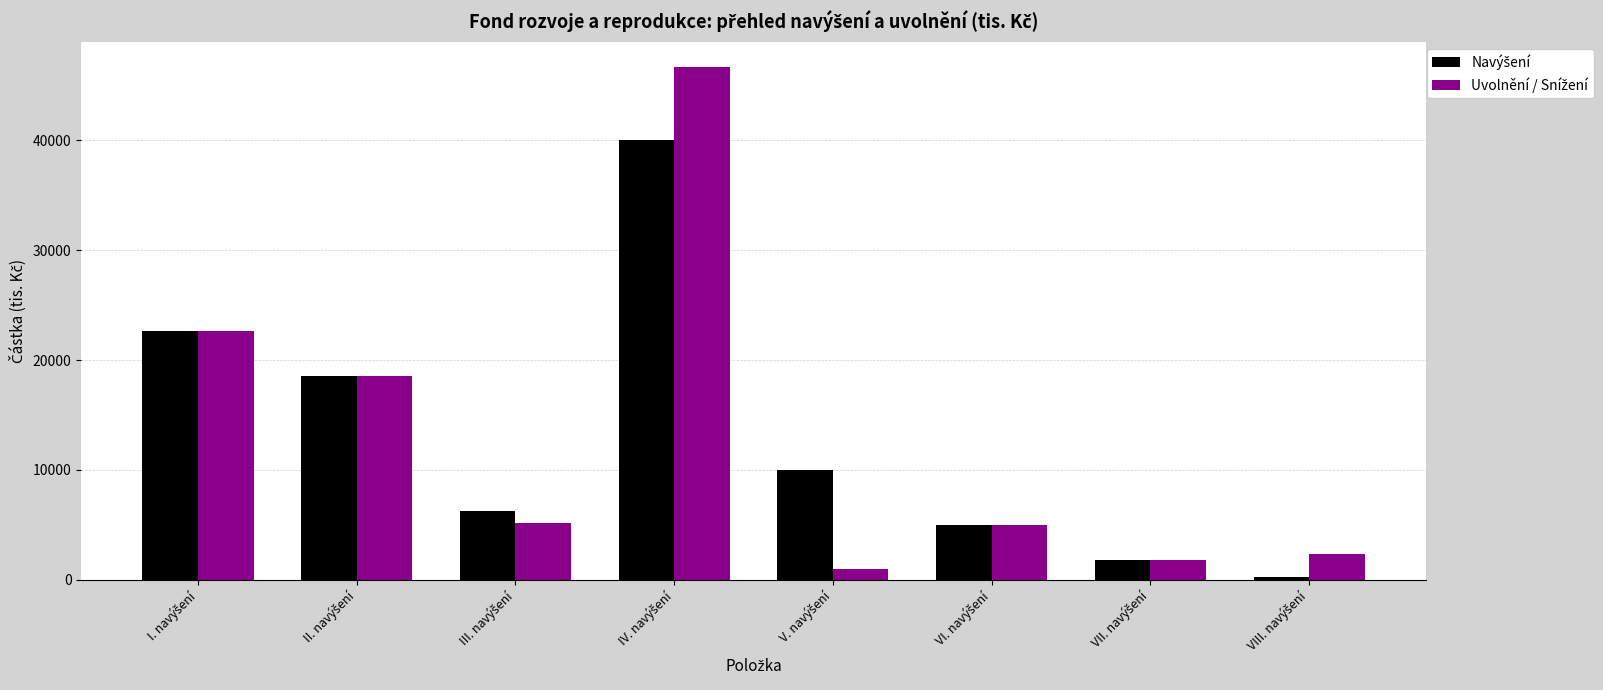

At how many categories does at least one series exceed 3892?

6